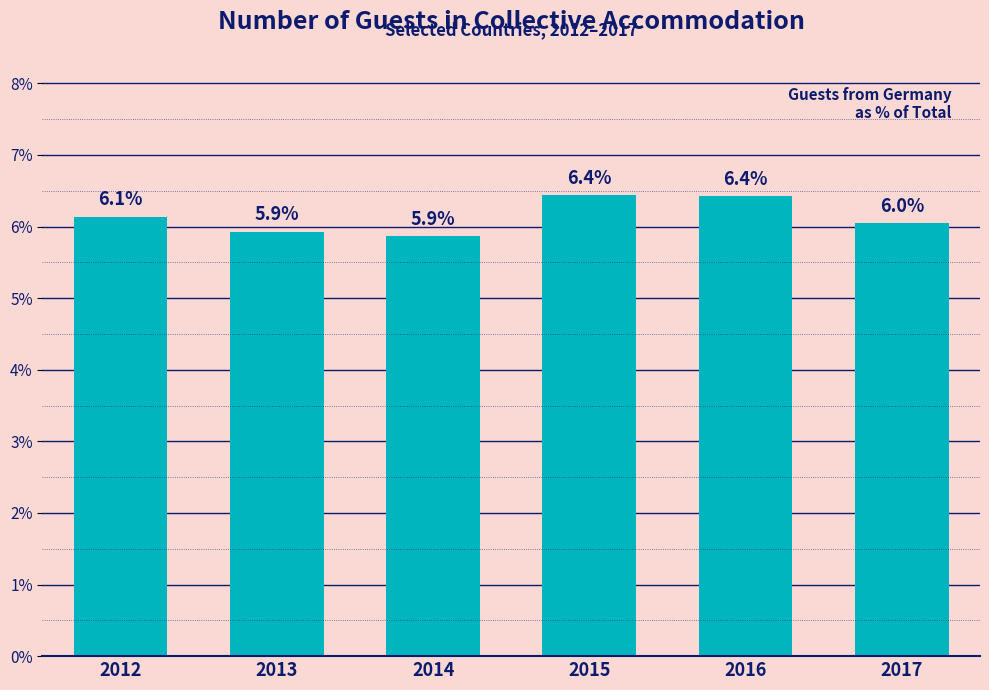

Are the bars horizontal?

No